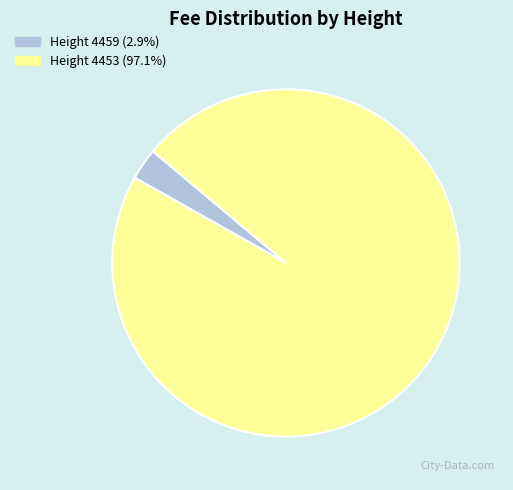

Is there a majority slice in this chart?

Yes